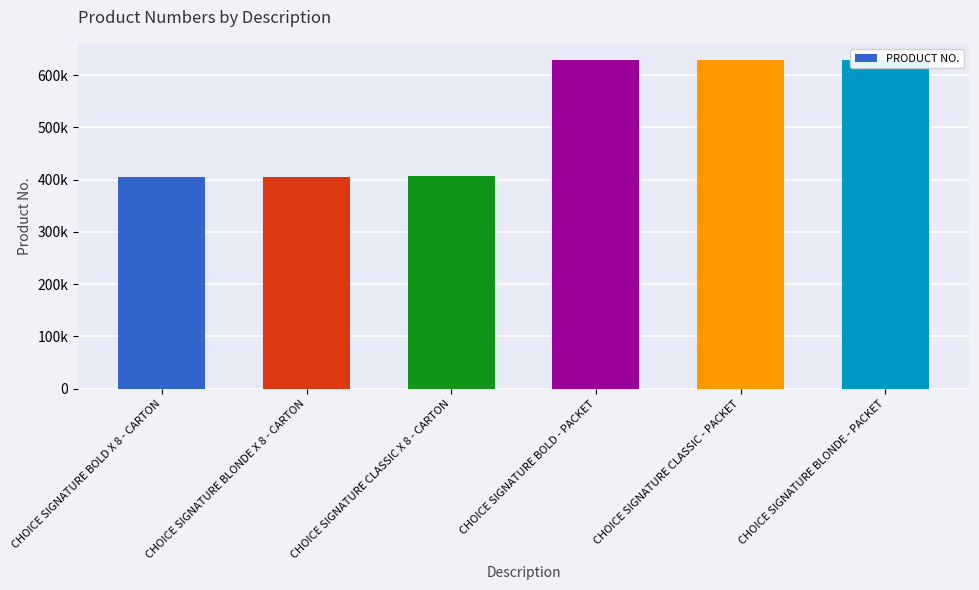

What is the label of the 6th bar from the left?

CHOICE SIGNATURE BLONDE - PACKET